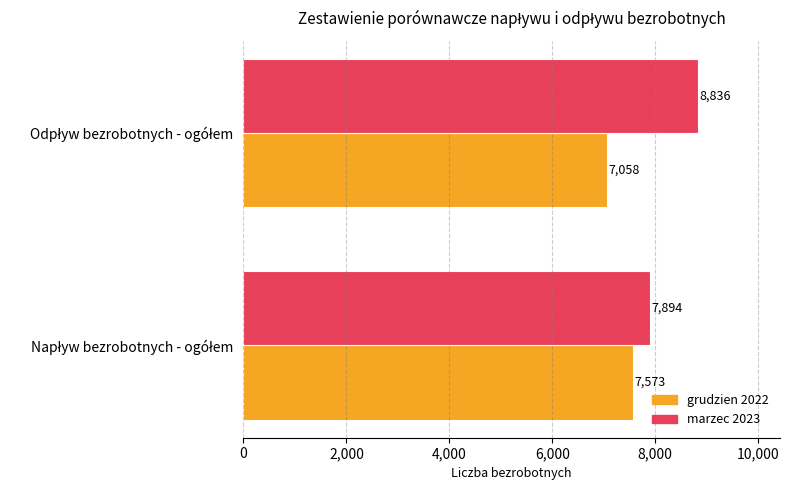

Which series has the largest total across all categories?

marzec 2023